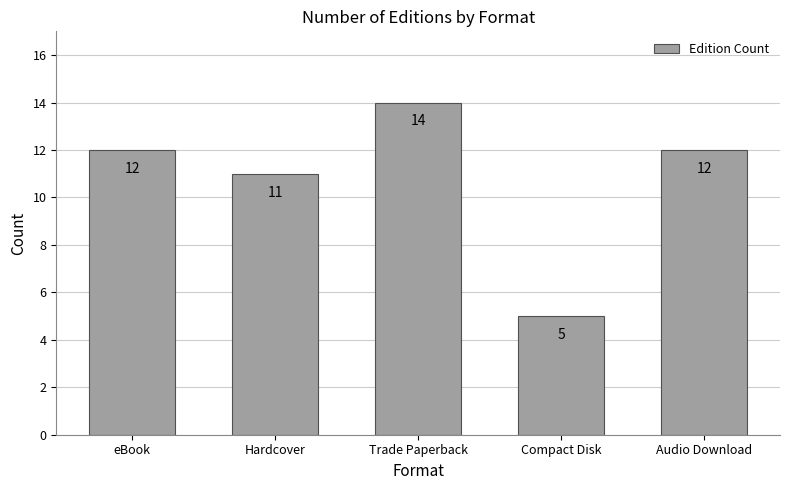

The chart shows a value of 4 at Audio Download. True or false?

False